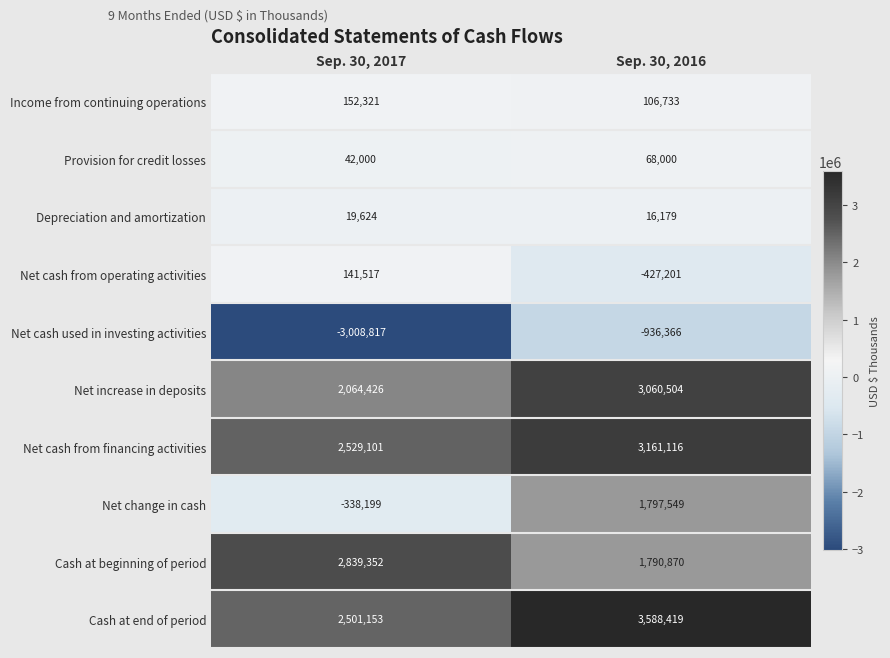

The value of Net cash from financing activities at Sep. 30, 2016 is 2013587. True or false?

False